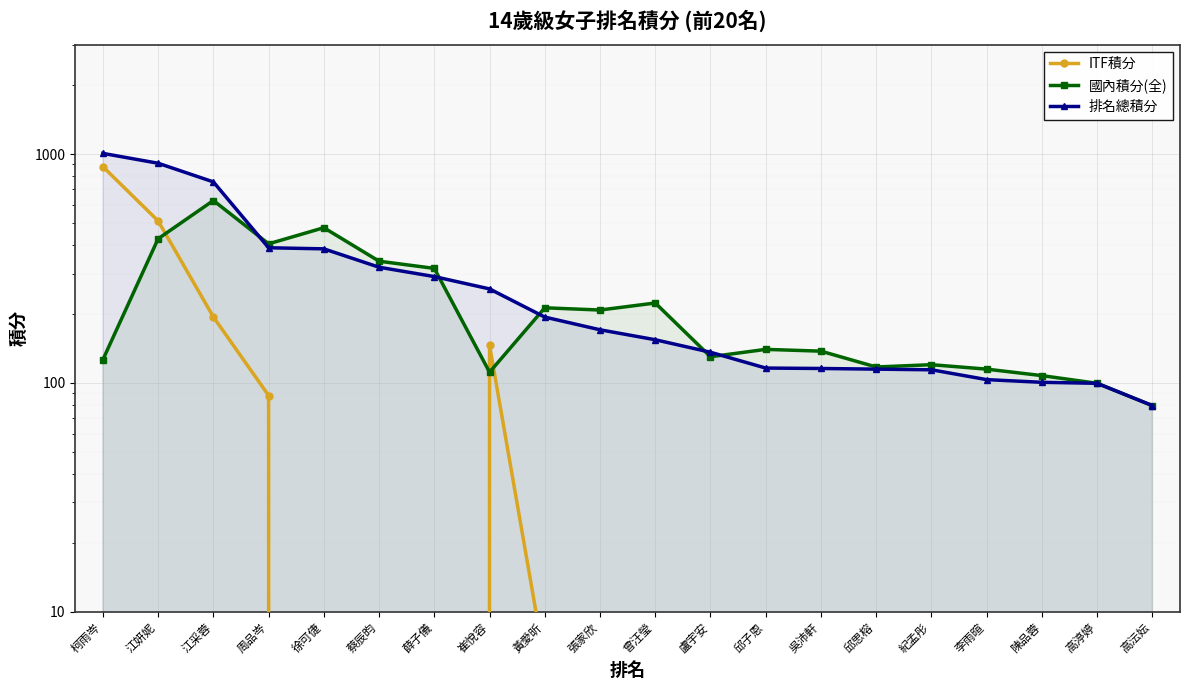

Reading left to right, transcribe all the data shown in this chart.

ITF積分: 880.0	510.0	194.0	88.0	0.0	0.0	0.0	146.0	6.0	0.0	0.0	6.0	0.0	0.0	0.0	0.0	0.0	0.0	0.0	0.0
國內積分(全): 126.2	426.2	626.2	405.0	476.2	340.0	316.2	111.2	212.8	208.0	223.2	130.0	140.0	137.5	117.2	120.0	114.8	107.5	99.5	79.5
排名總積分: 1006.2	911.2	755.2	389.2	385.0	320.0	291.2	257.2	193.8	170.5	154.2	136.0	116.0	115.5	114.8	114.0	103.2	100.5	99.5	79.5